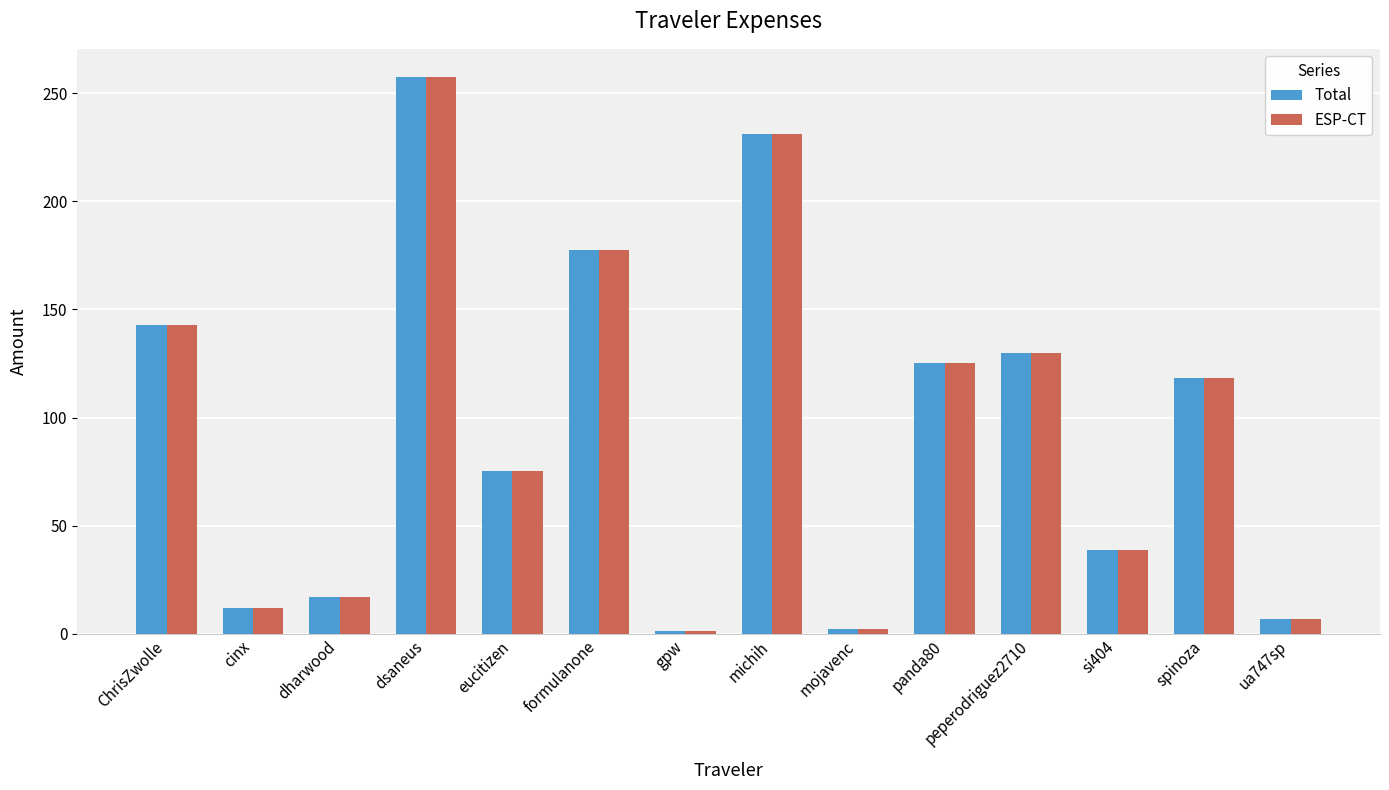

How many categories are shown in the chart?

14